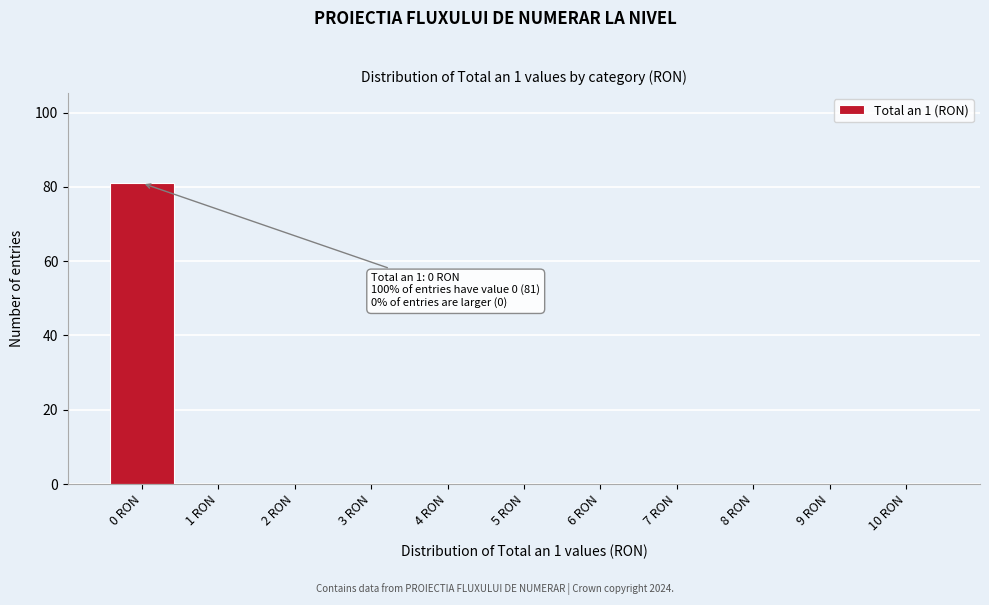

Reading left to right, what are all the values shown in this chart?

0 RON=81	1 RON=0	2 RON=0	3 RON=0	4 RON=0	5 RON=0	6 RON=0	7 RON=0	8 RON=0	9 RON=0	10 RON=0